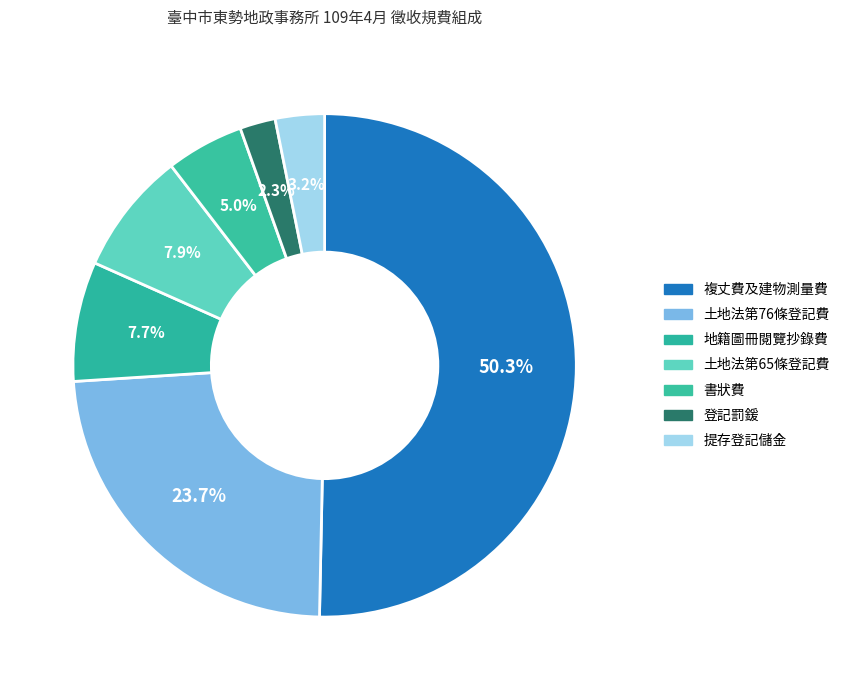

True or false: 提存登記儲金 accounts for 3% of the total.

True